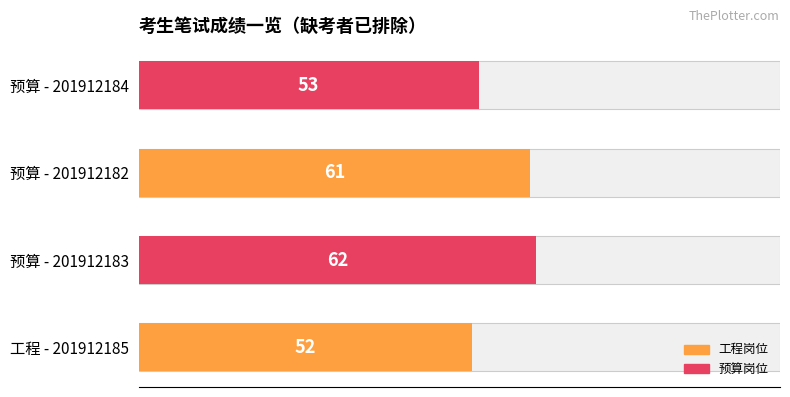

What is the value of the 3rd bar from the left?

61